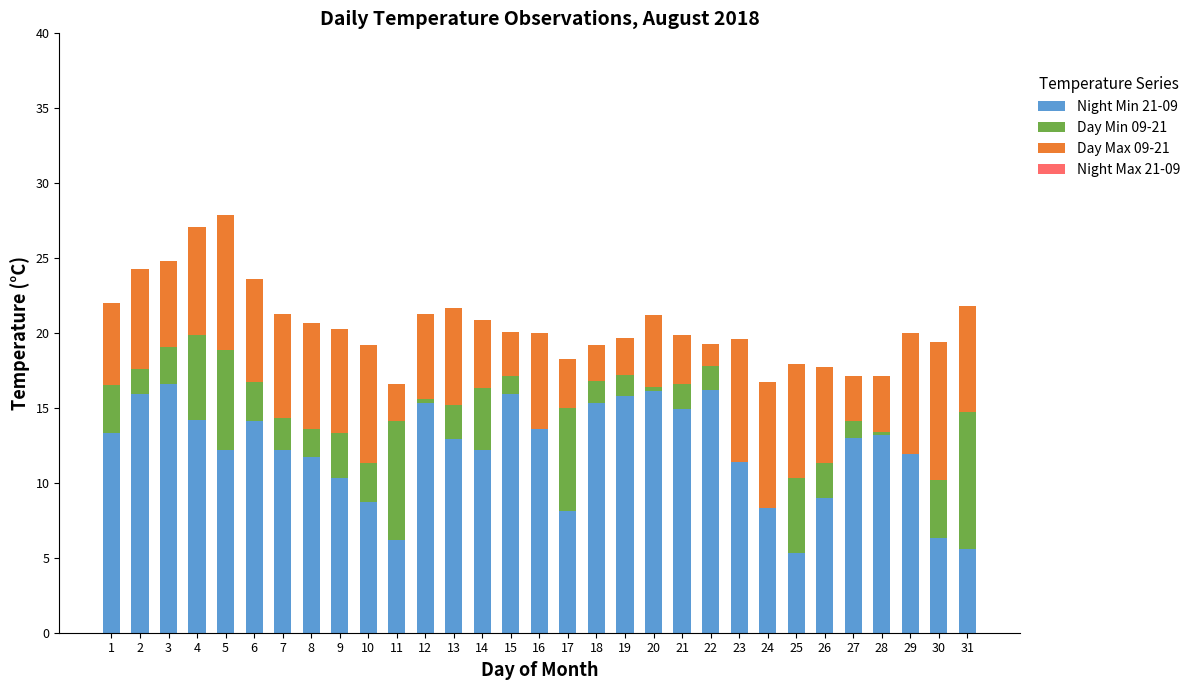

What is the total value across all series at 15?

20.1